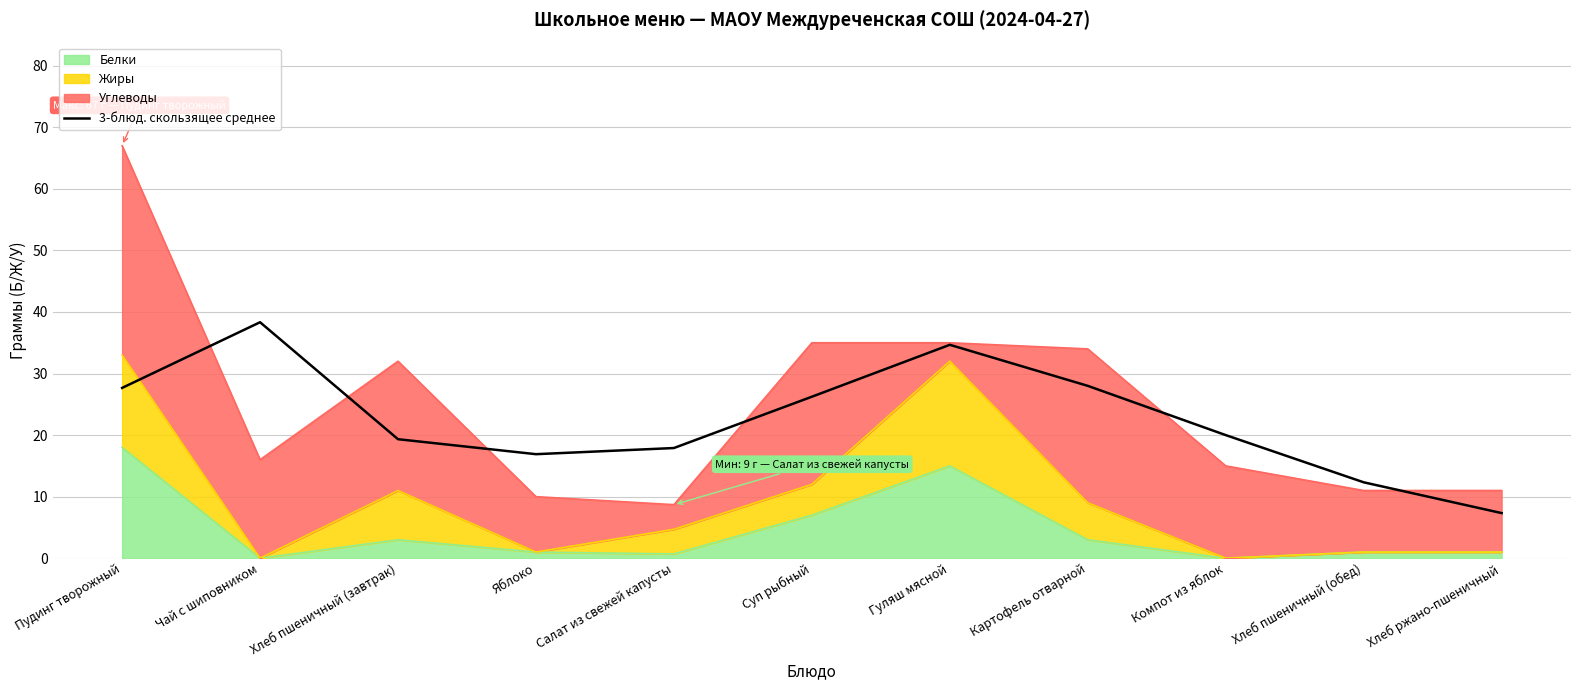

What is the difference between the maximum and second lowest values?

26.0